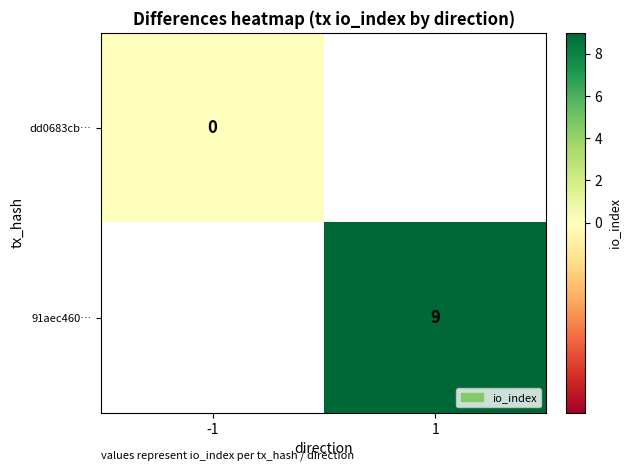

At how many categories does at least one series exceed 6?

1